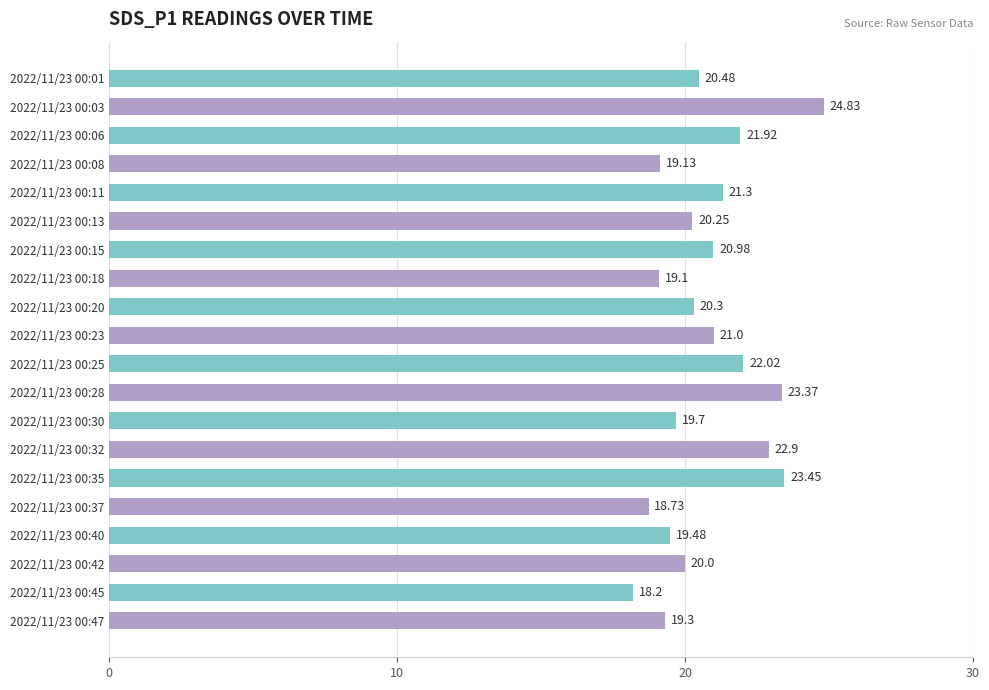

What is the difference between the maximum and minimum values?

6.6